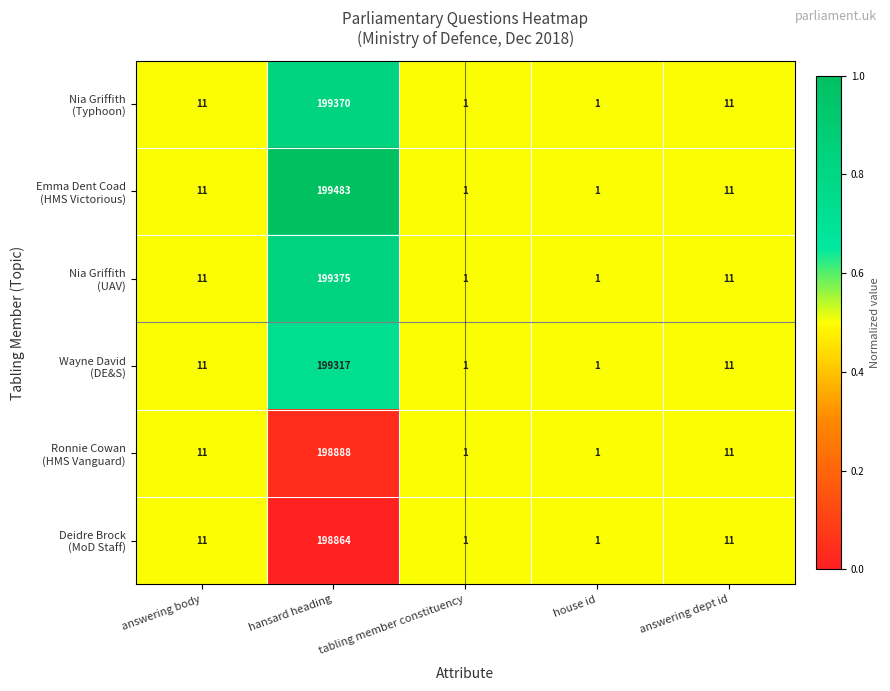

At which category does the chart reach its peak across all series?

hansard heading